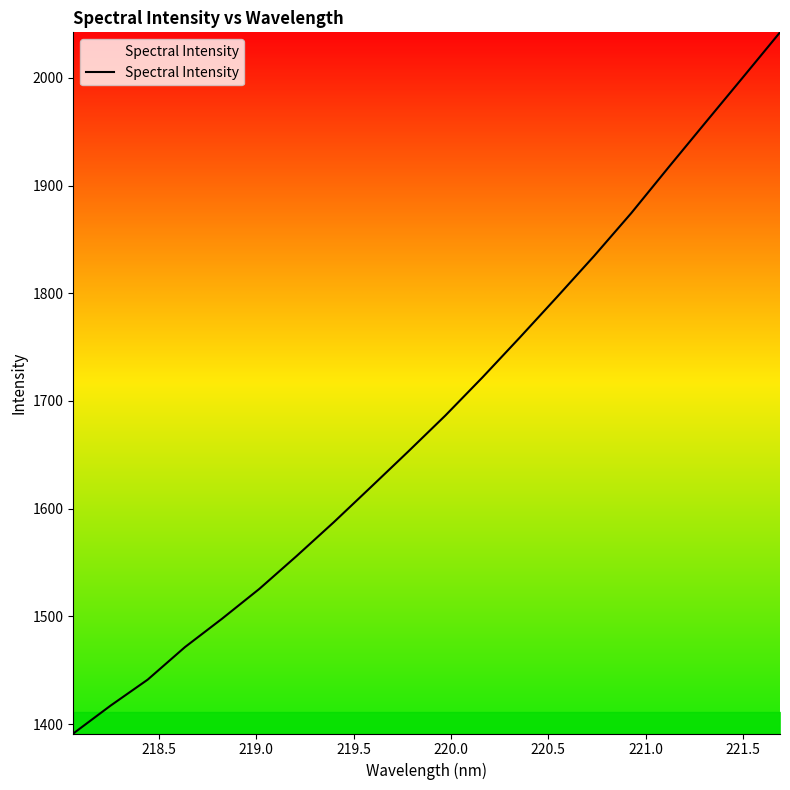

What is the greatest value displayed?

2042.3